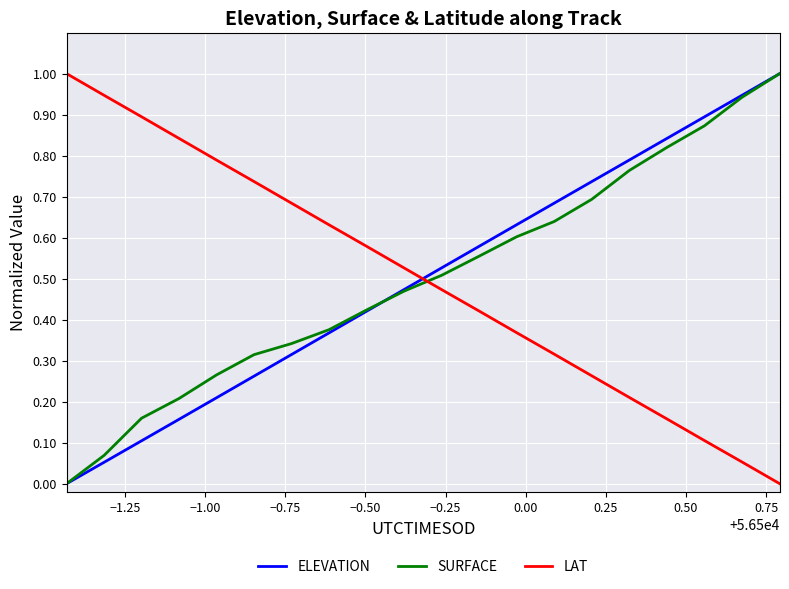

True or false: LAT and ELEVATION cross at least once.

True